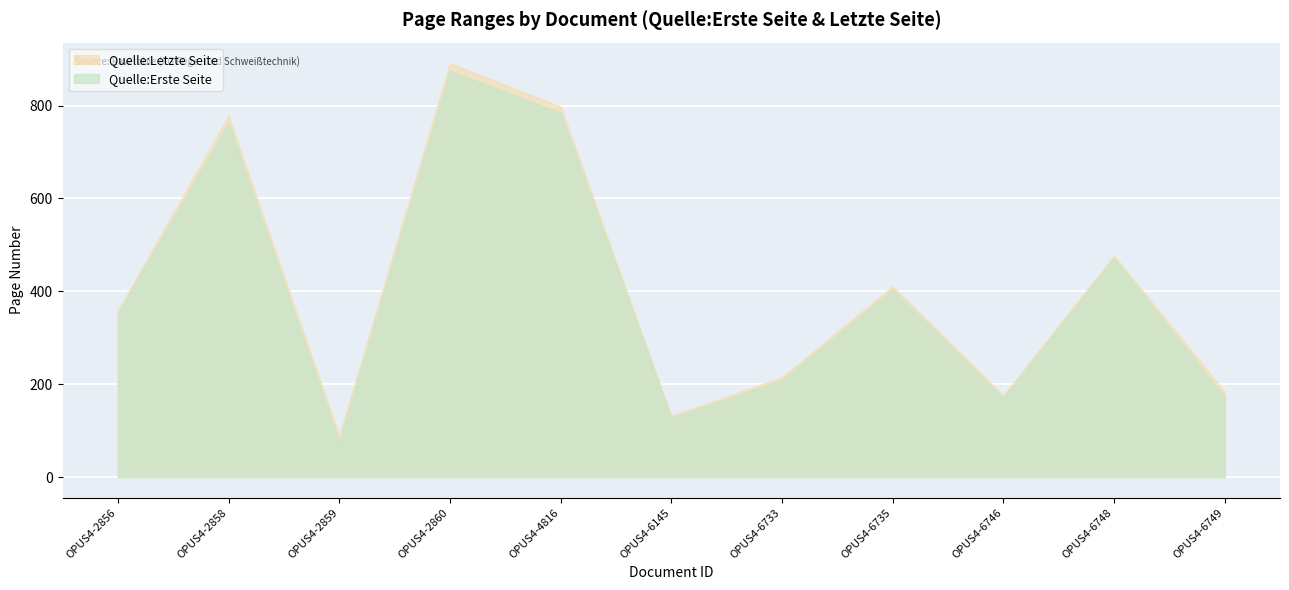

Reading right to left, list all the values displayed in this chart.

Quelle:Erste Seite: OPUS4-6749=173	OPUS4-6748=472	OPUS4-6746=171	OPUS4-6735=404	OPUS4-6733=209	OPUS4-6145=128	OPUS4-4816=785	OPUS4-2860=875	OPUS4-2859=77	OPUS4-2858=763	OPUS4-2856=353
Quelle:Letzte Seite: OPUS4-6749=184	OPUS4-6748=477	OPUS4-6746=176	OPUS4-6735=411	OPUS4-6733=215	OPUS4-6145=132	OPUS4-4816=798	OPUS4-2860=891	OPUS4-2859=89	OPUS4-2858=778	OPUS4-2856=358